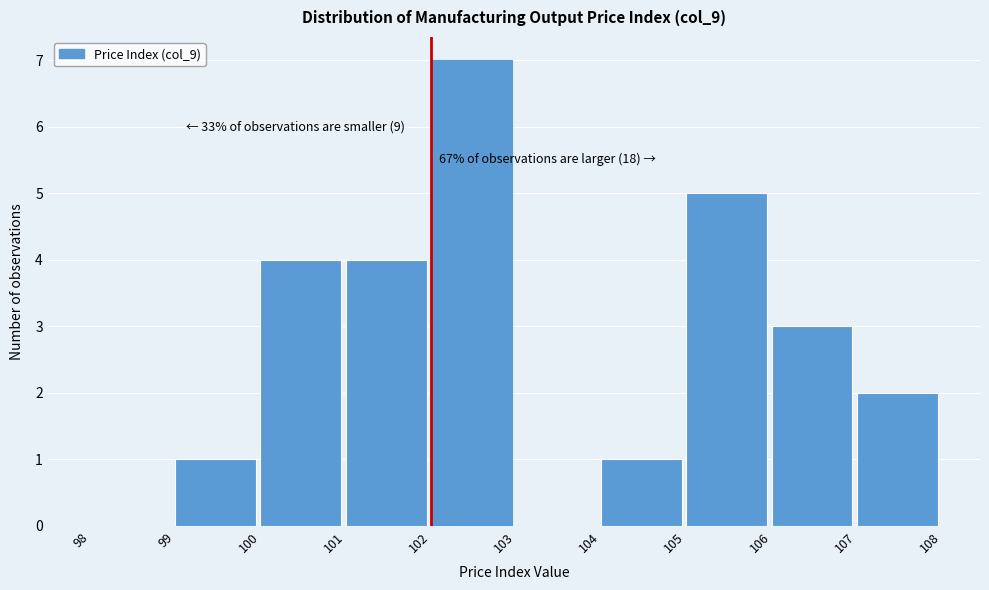

Over which range of the x-axis is the bar tallest?

102 to 103